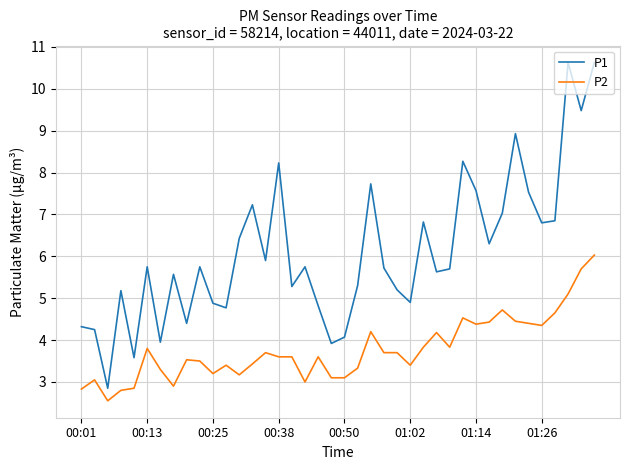

List the series in order of their peak value, lowest first.

P2, P1